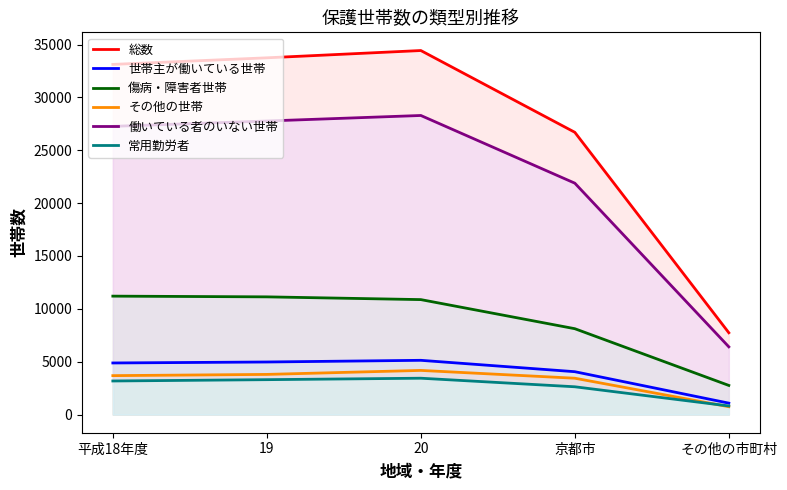

Is it true that 傷病・障害者世帯 equals 2753 at その他の市町村?

True